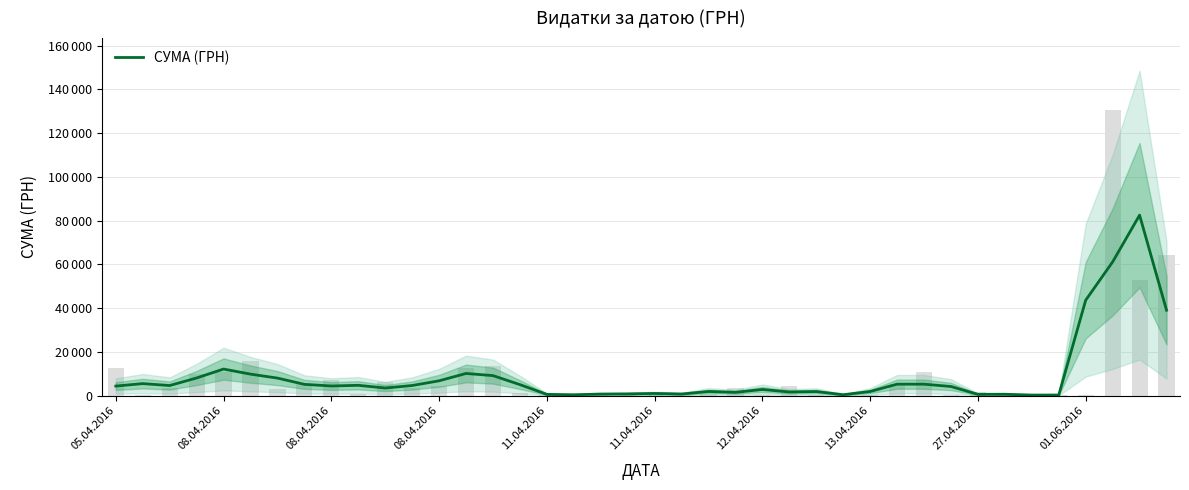

Reading left to right, list all the values displayed in this chart.

4384.7	5513.8	4641.3	8090.7	12171.7	9846.7	8040.1	5176.8	4425.4	4736.0	3496.5	4645.1	6799.8	10158.2	9170.5	5049.4	591.4	418.0	733.8	812.7	1014.4	762.2	1918.0	1530.5	2832.8	1693.5	1887.5	434.4	1908.1	5262.2	5254.4	4187.1	606.8	646.1	276.7	297.7	43658.6	61164.2	82536.5	39076.6